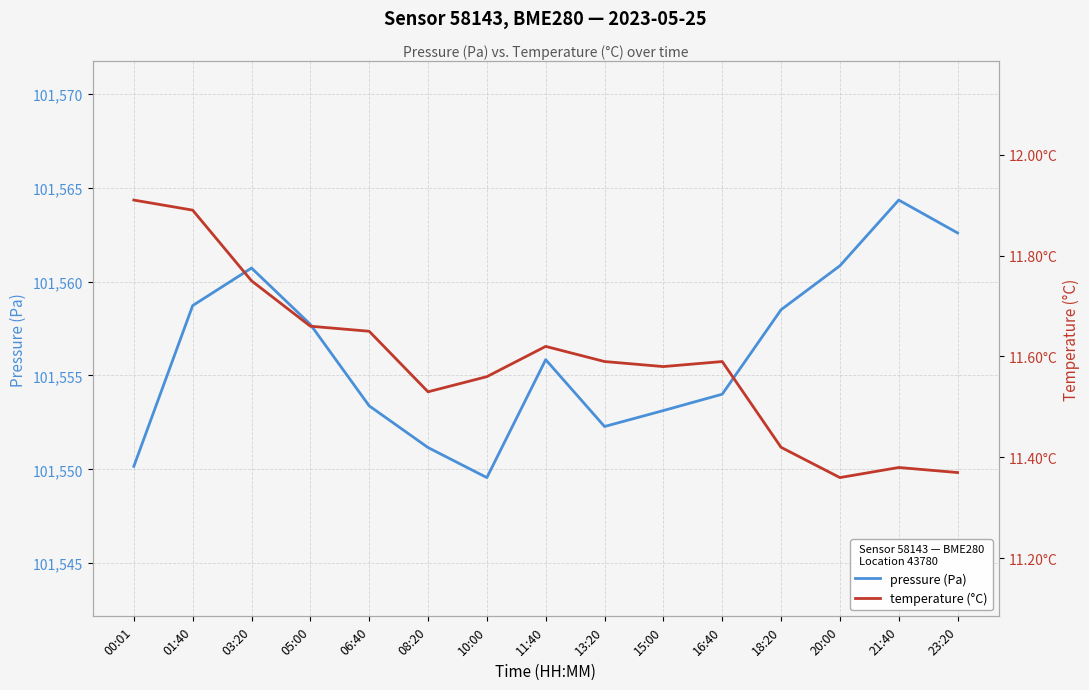

What is the value of the pressure (Pa) point at the 11th from the left?

101554.0